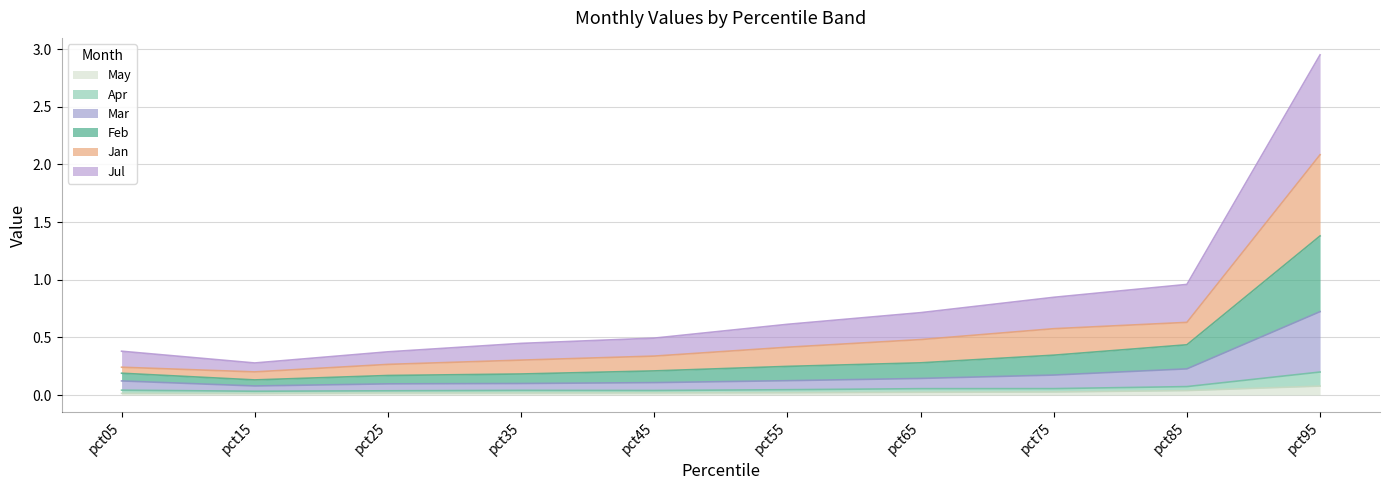

At which category is the sum across all series the highest?

pct95